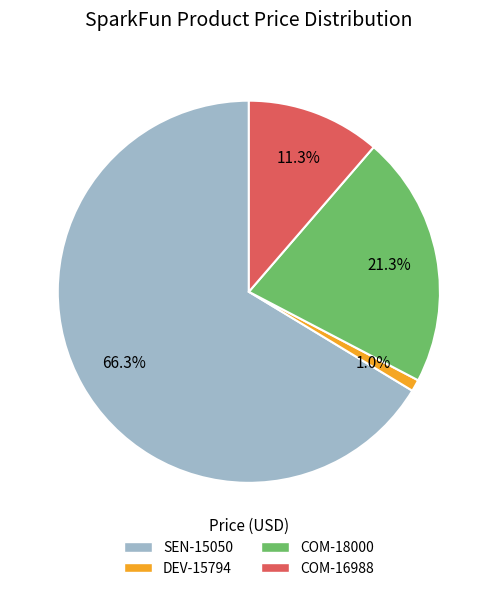

Count the number of slices in the pie.

4